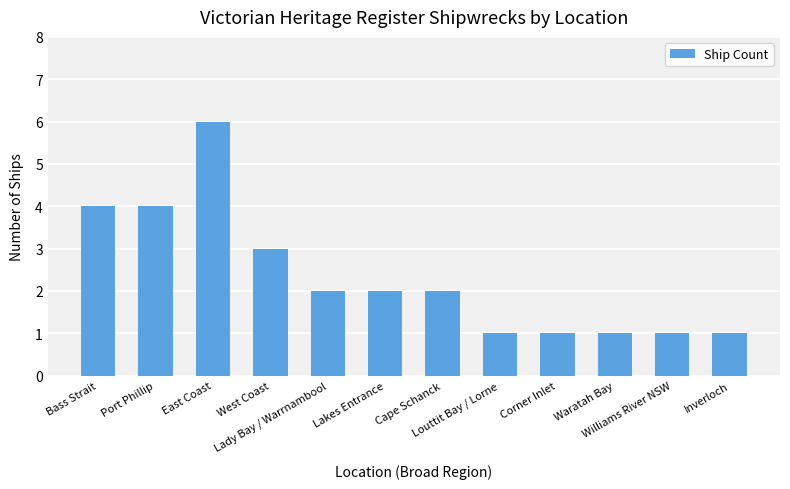

What is the maximum value shown in the chart?

6